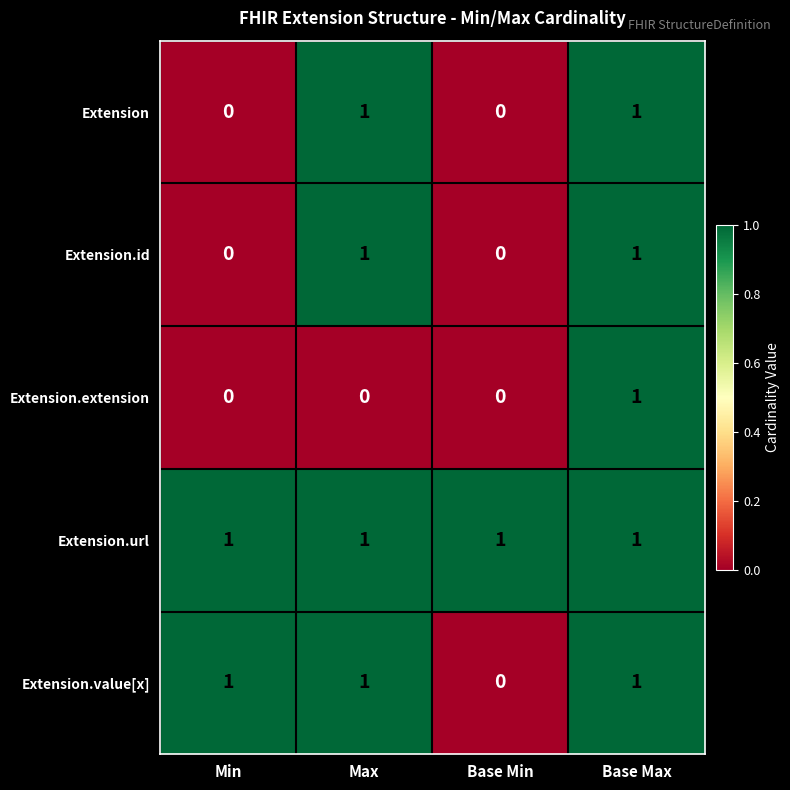

How many Extension.value[x] values are between 1 and 2?

3